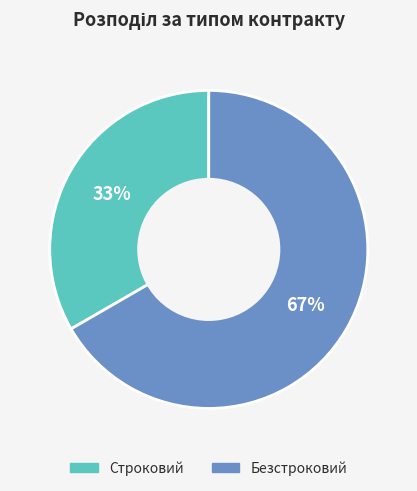

Count the number of slices in the pie.

2